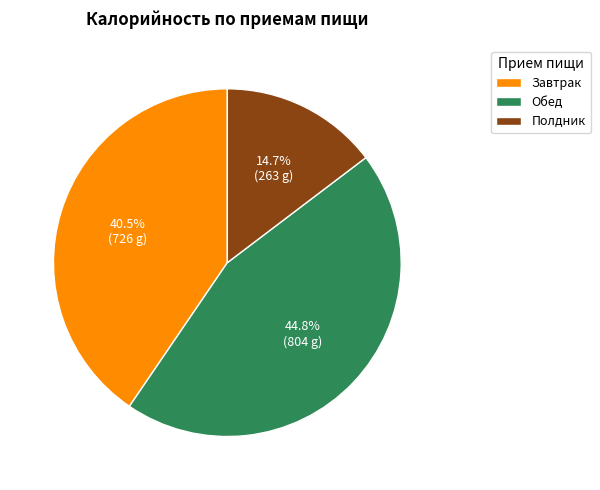

What is the smallest slice in the pie chart?

Полдник